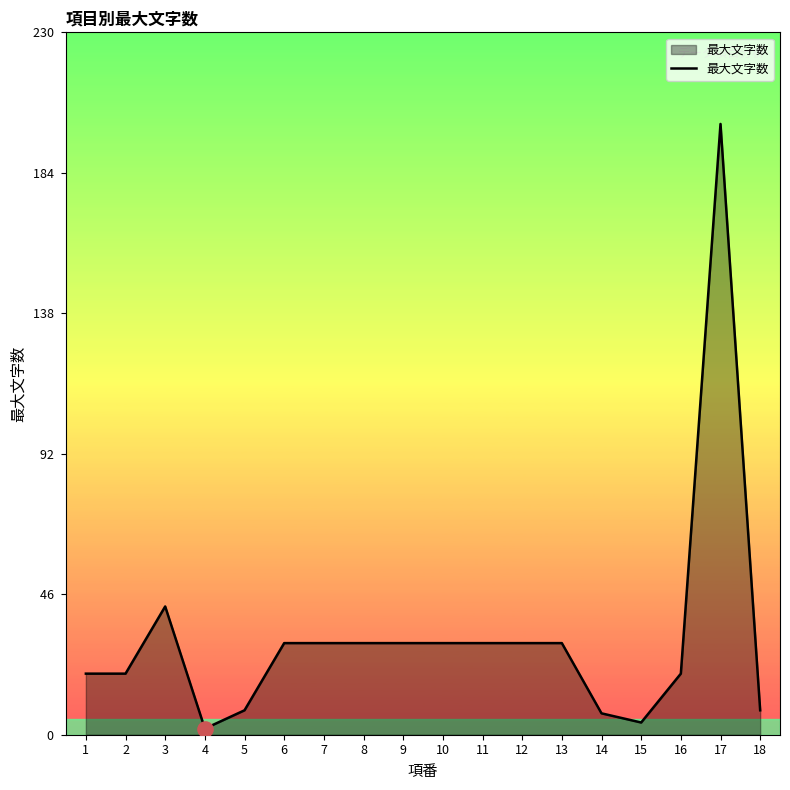

Which has a higher value, 11 or 16?

11